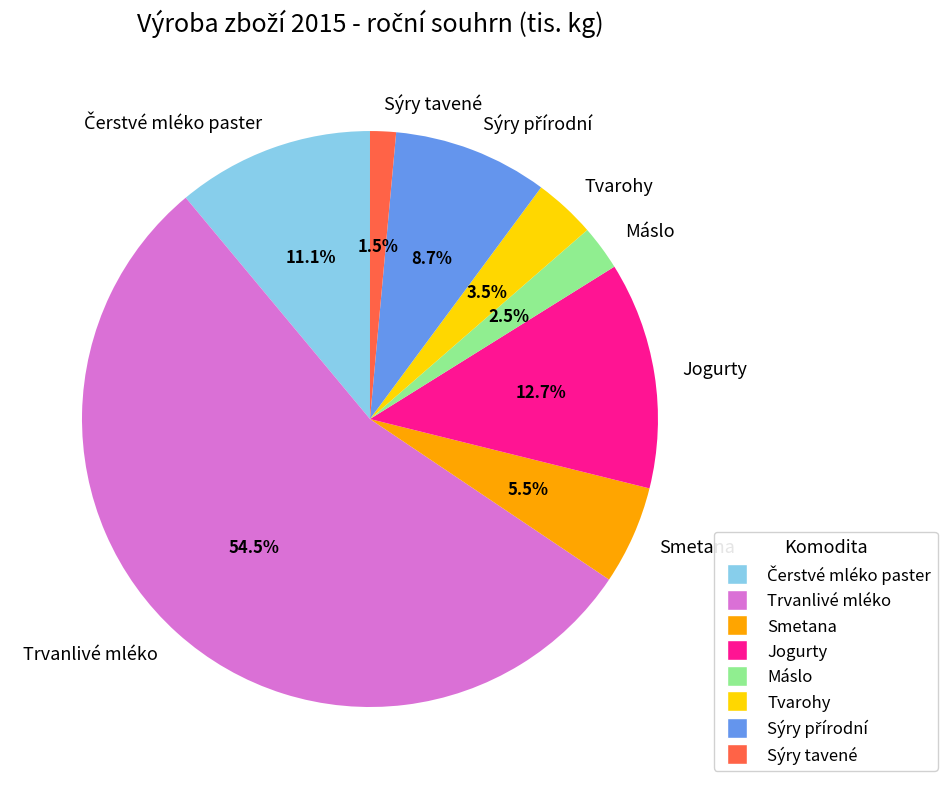

Which slice is the smallest?

Sýry tavené